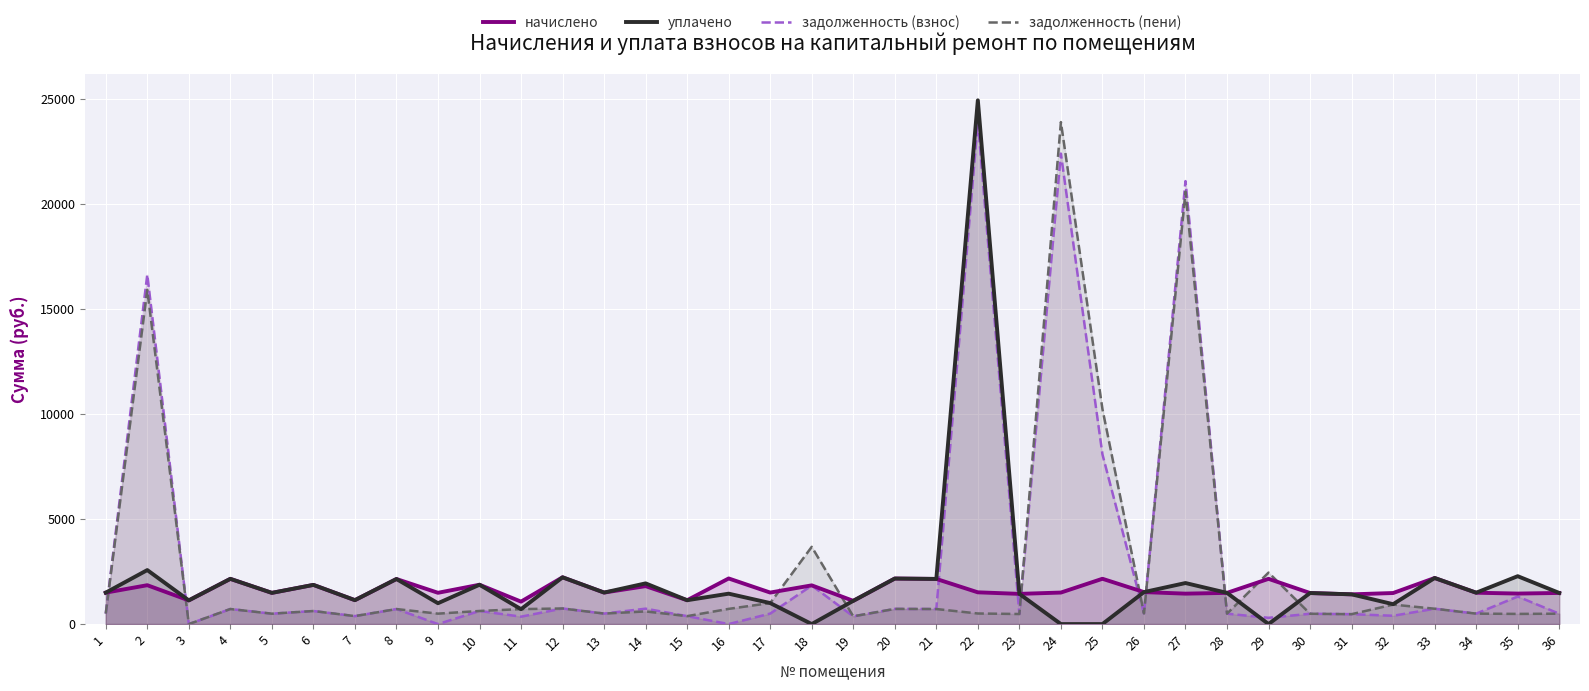

What is the difference between the highest and lowest values at 30?

987.4